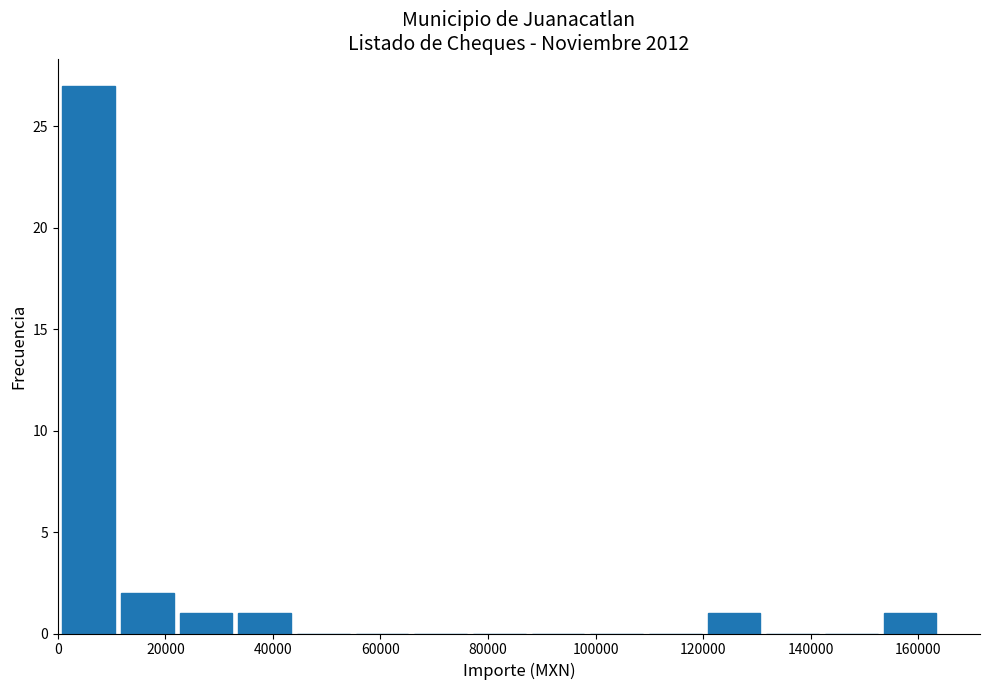

Reading left to right, list every bar in this chart as the range it spans on the x-axis followed by its height. Neither the bar edges nor the heights are printed on the chart, so give them approximately, as read against the axes.

0 to 12000: 27
12000 to 22000: 2
22000 to 34000: 1
34000 to 44000: 1
44000 to 54000: 0
54000 to 66000: 0
66000 to 76000: 0
76000 to 88000: 0
88000 to 98000: 0
98000 to 110000: 0
110000 to 120000: 0
120000 to 132000: 1
132000 to 142000: 0
142000 to 154000: 0
154000 to 164000: 1